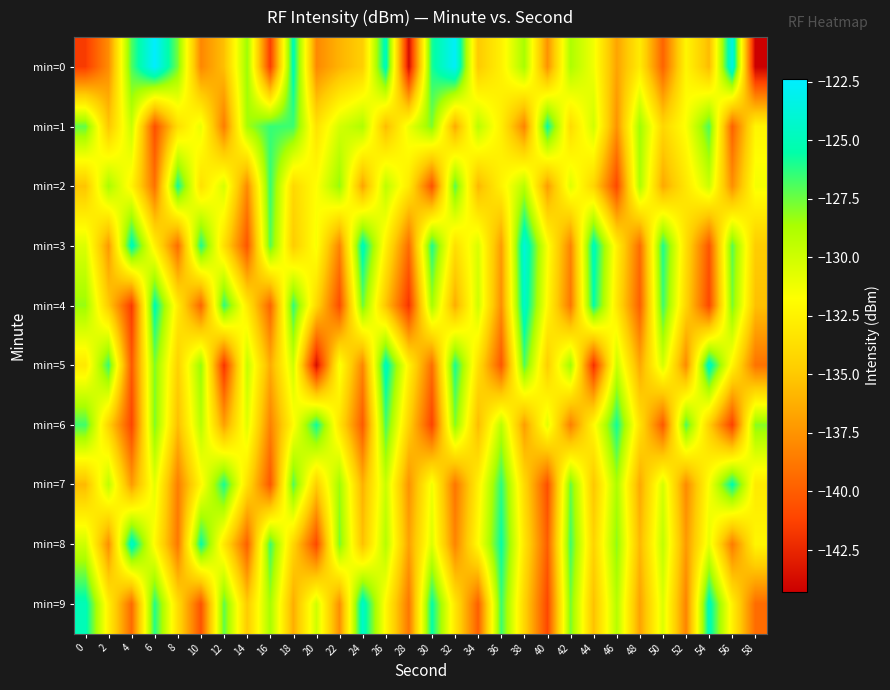

What is the total value across all series at 4?

-1337.8